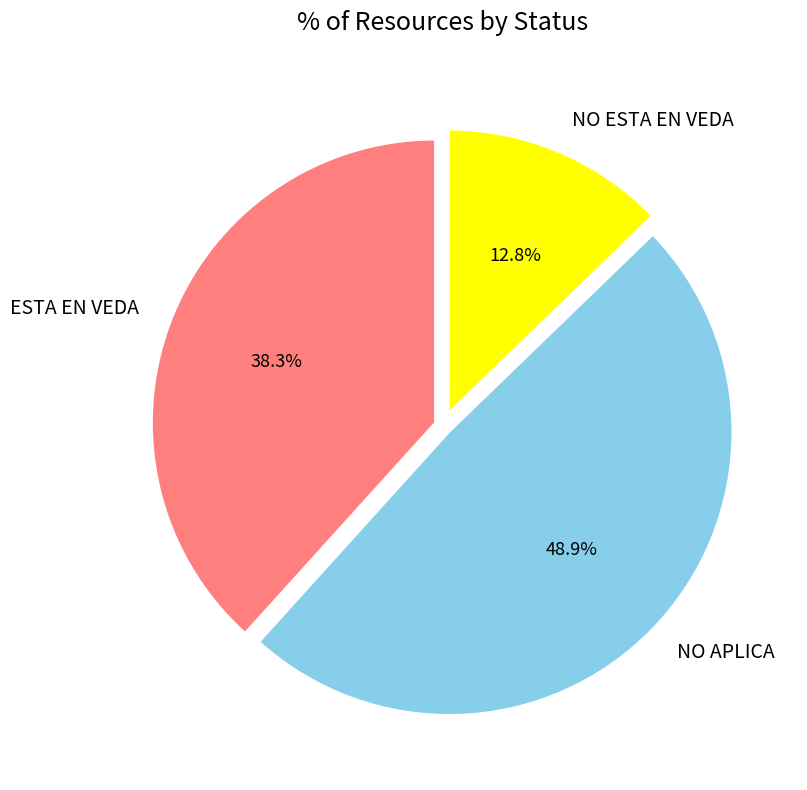

The NO APLICA slice represents 49% of the pie. True or false?

True